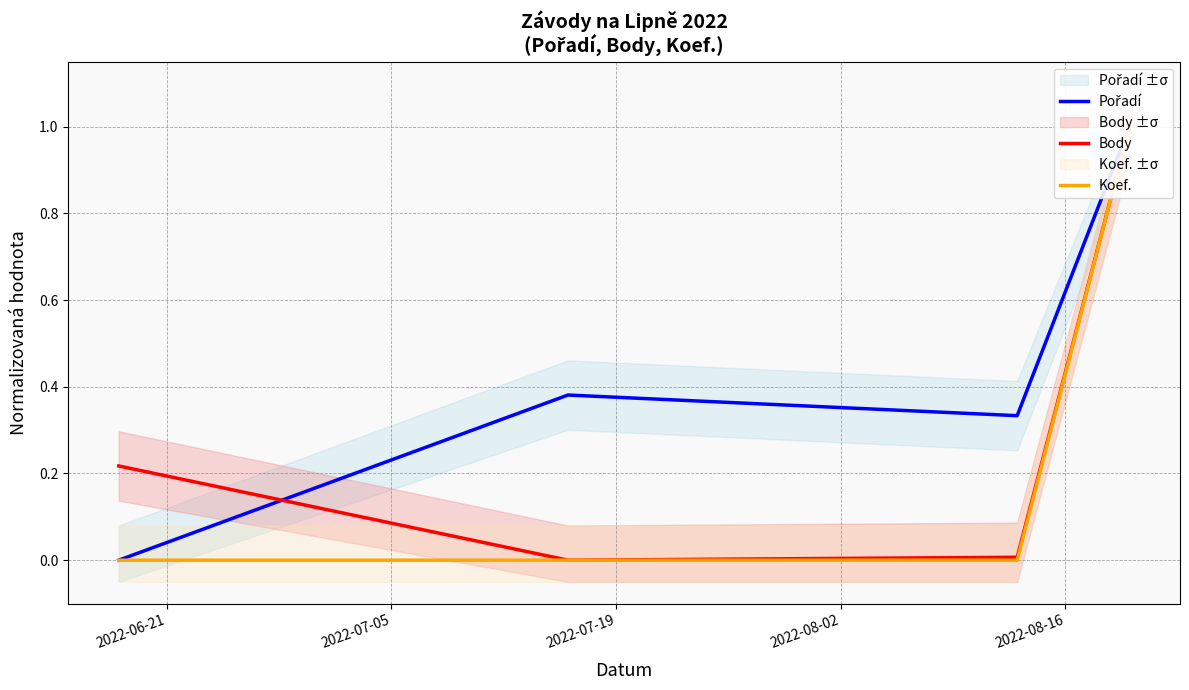

Where do Body and Pořadí first cross each other?

2022-06-21 and 2022-07-05